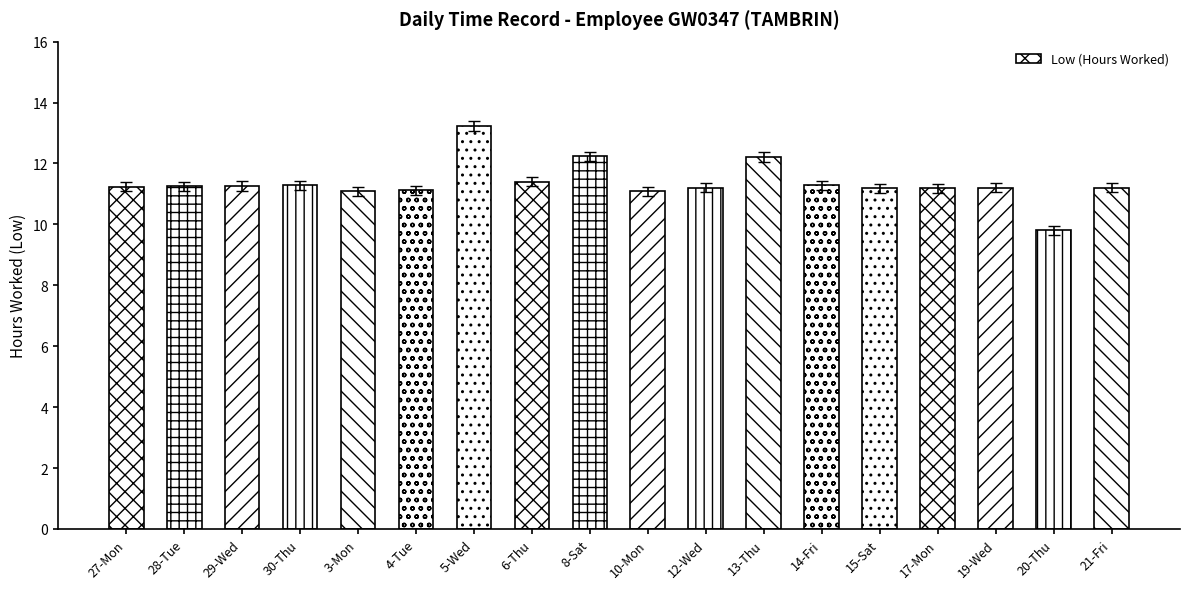

Approximately how many times larger is the value at 20-Thu compared to 5-Wed?

0.7